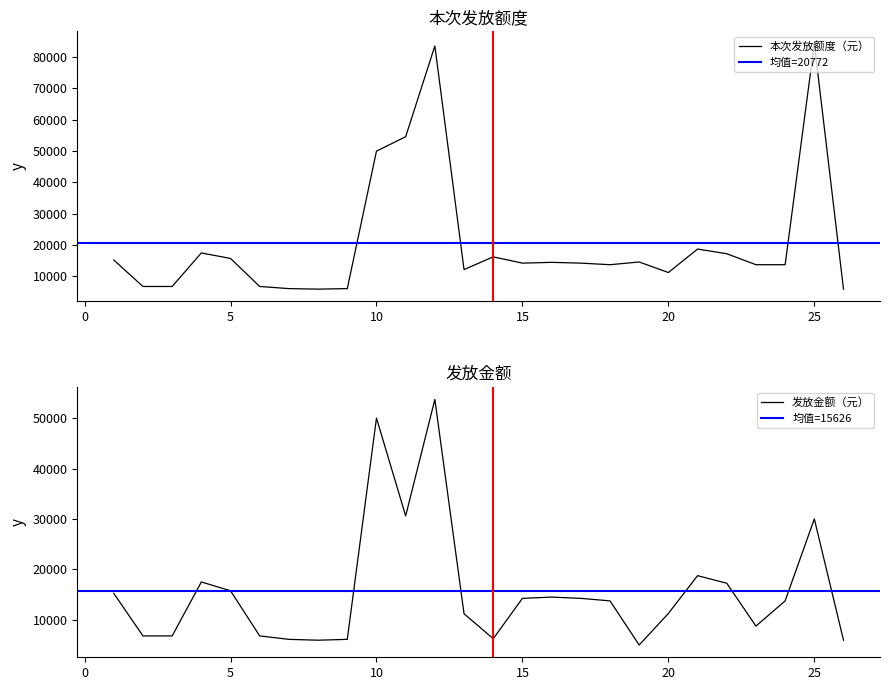

The value of 发放金额（元） at 23 is 12620. True or false?

False